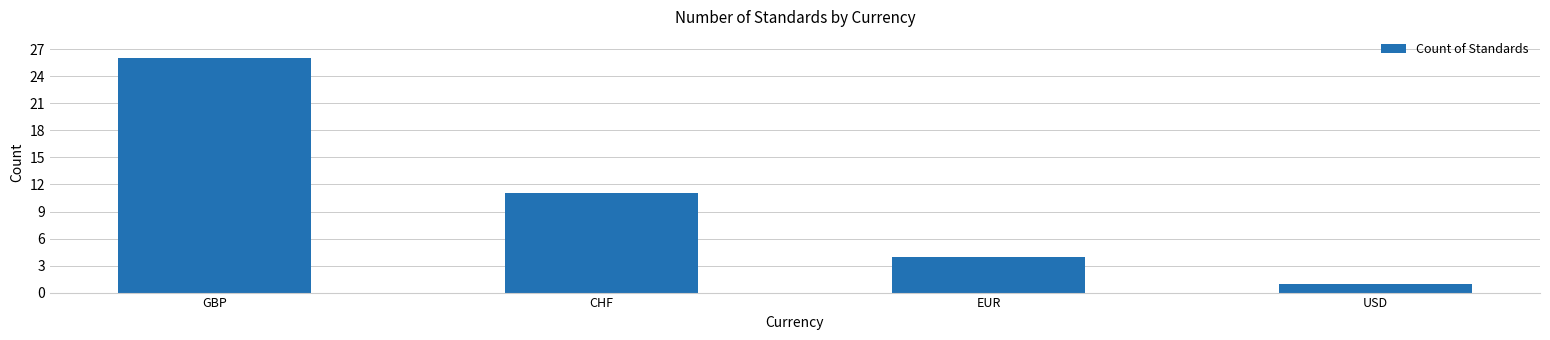

The chart shows a value of 6 at EUR. True or false?

False